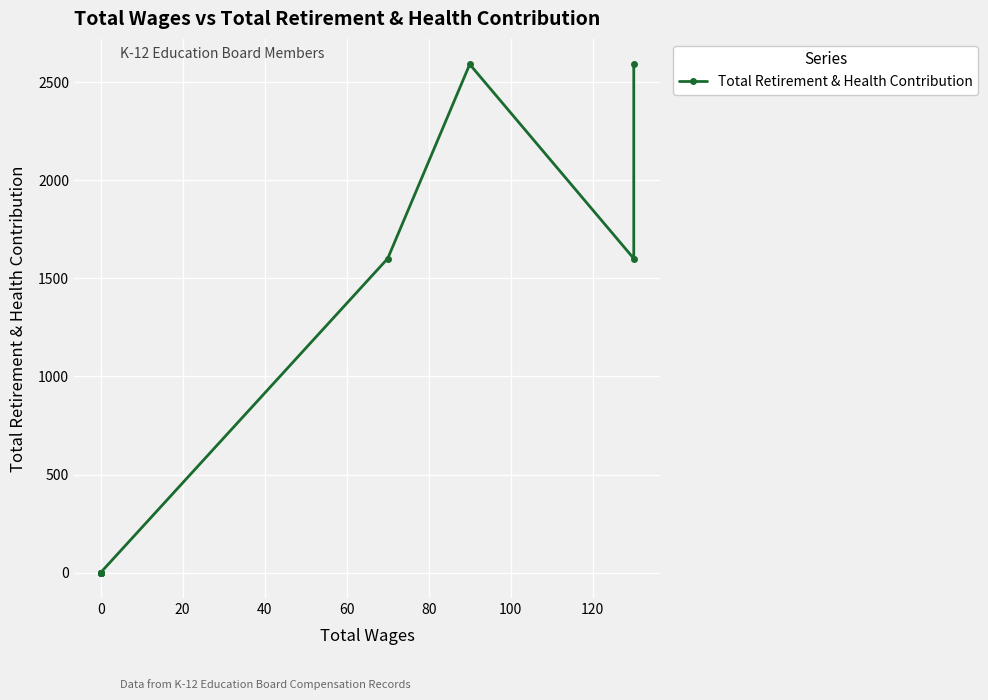

What is the sum of the values at 0 and 80?

1601